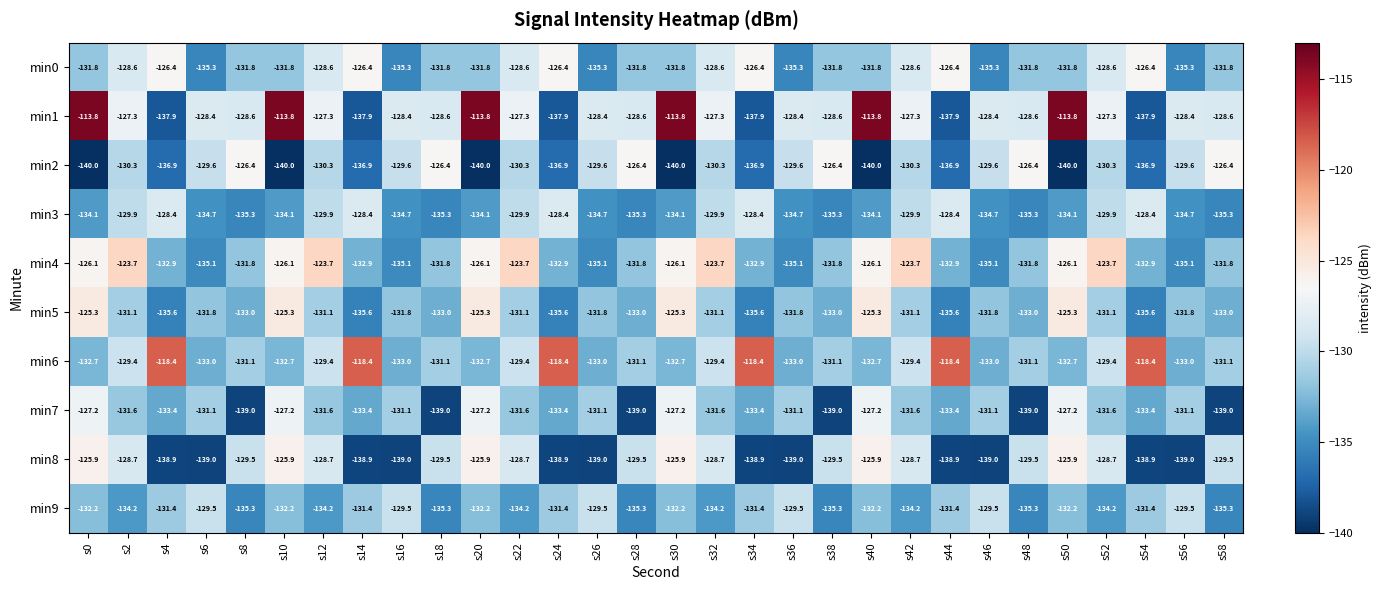

The min3 series shows -27.2 at s24. True or false?

False